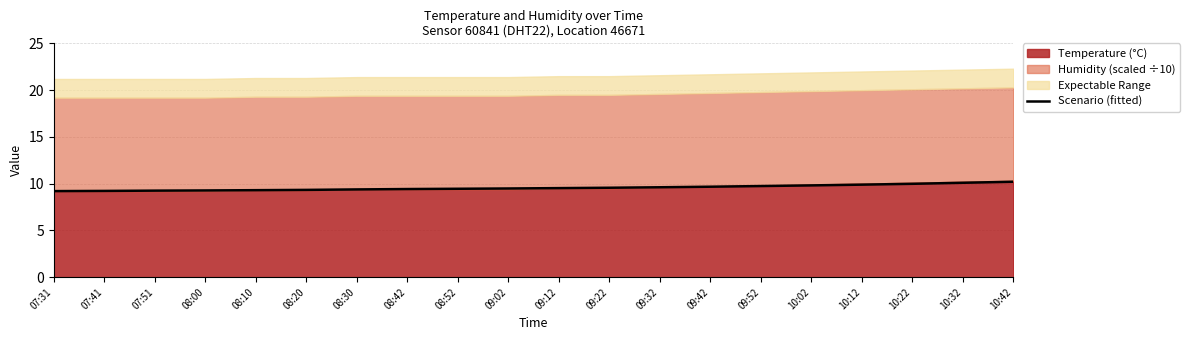

What is the change in value from 07:41 to 09:12?

+0.3